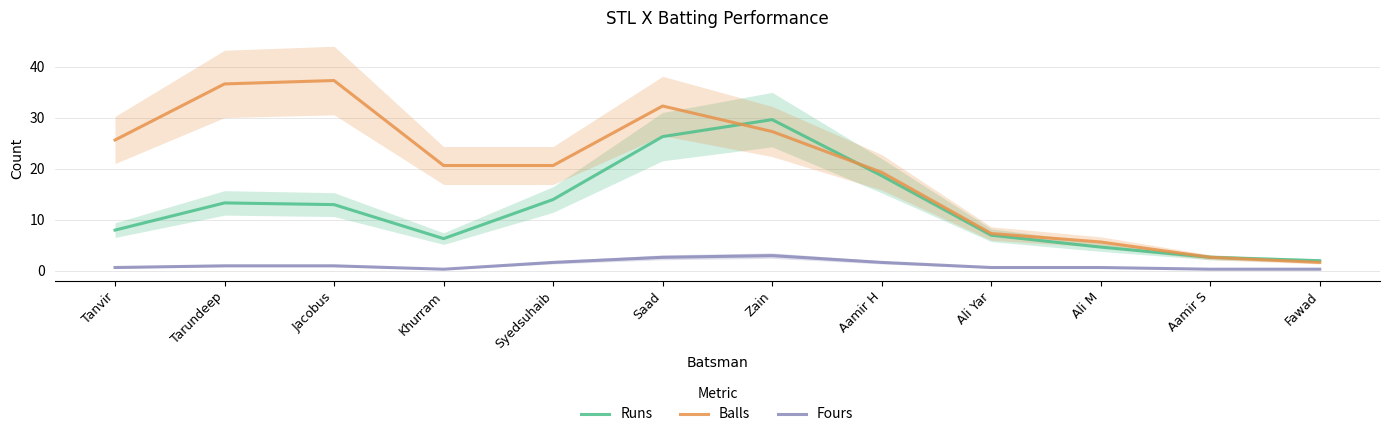

What is the lowest value of the Runs series?

2.0